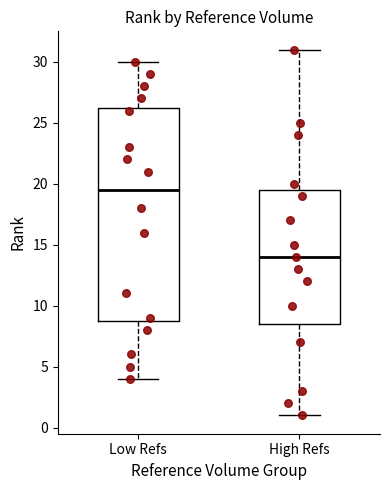

Where is the upper edge of the box for High Refs on the y-axis? The values are not printed on the chart, so give them approximately, as read against the axis.

19.5